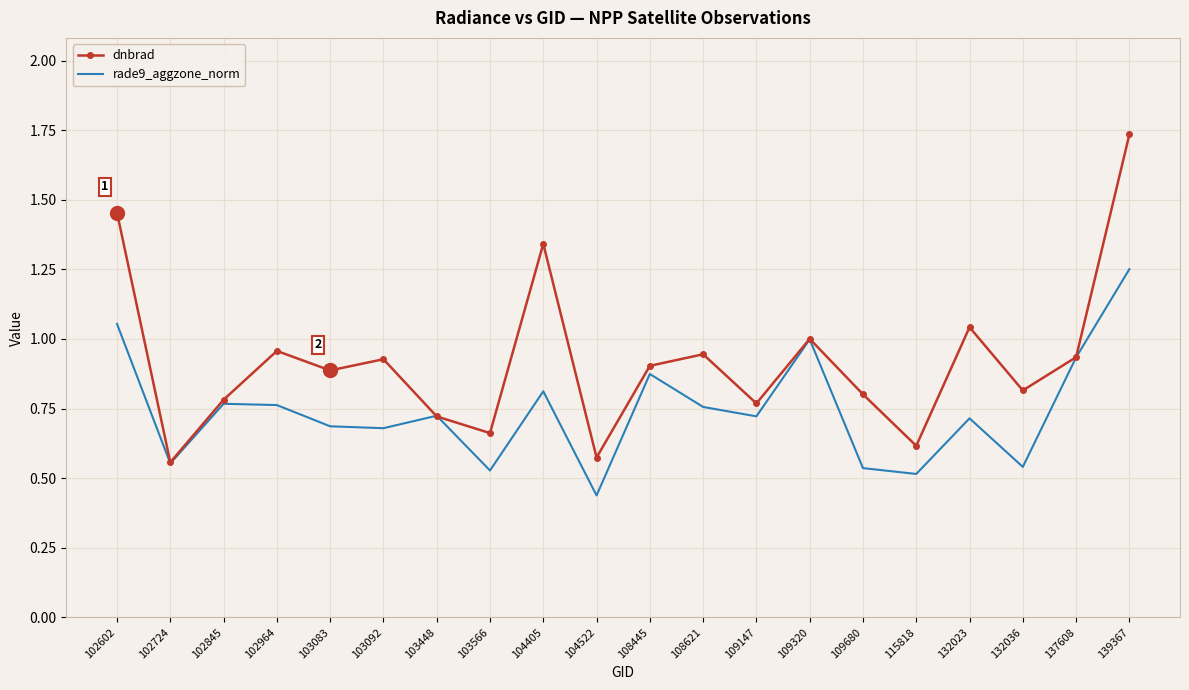

The value of dnbrad at 102724 is 0.6. True or false?

True